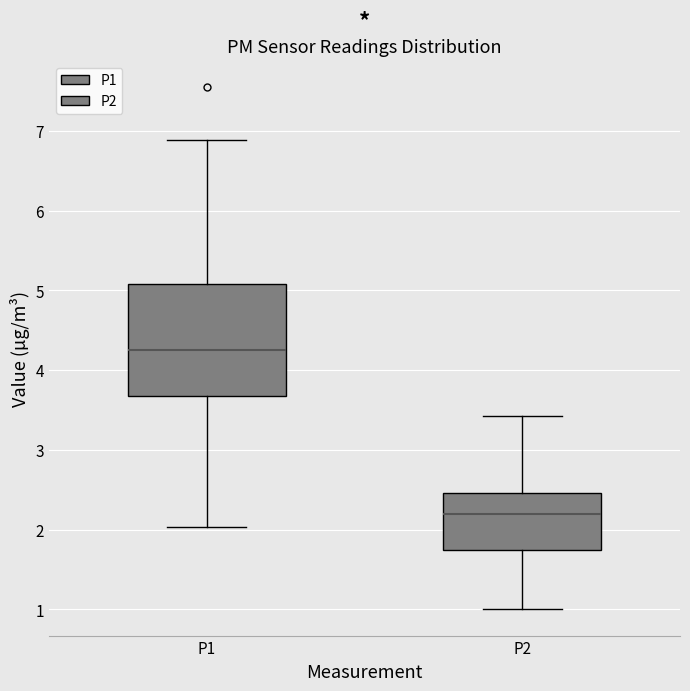

Comparing the boxes themselves (not the whiskers), which one is the tallest?

P1